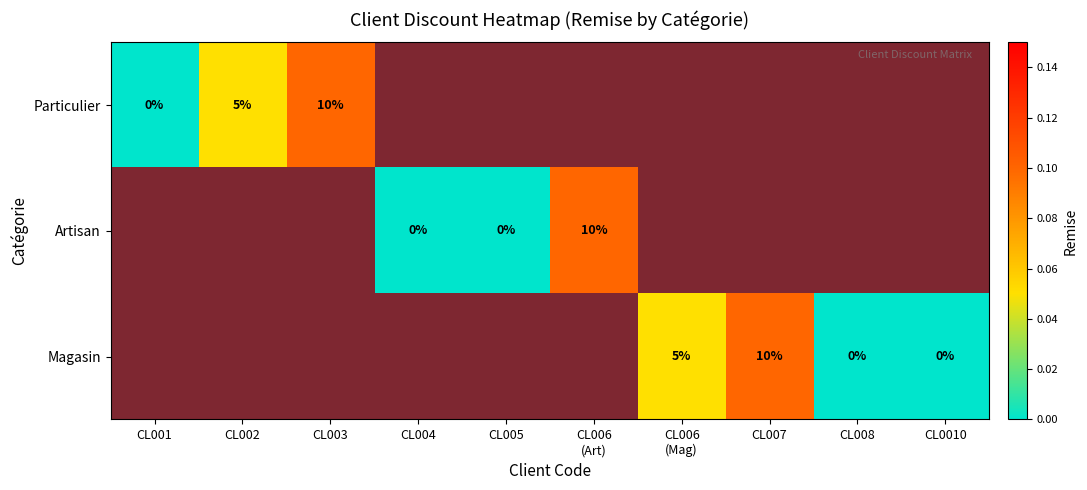

The Particulier series shows 1 at CL0010. True or false?

True